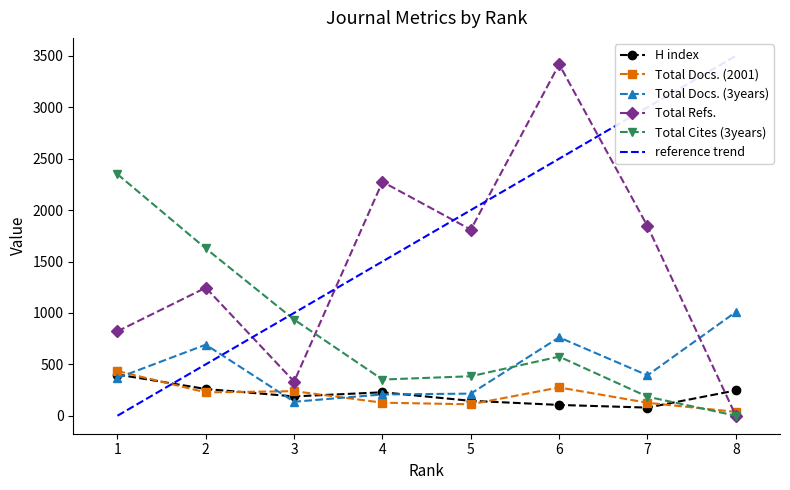

What is the sum of the Total Docs. (3years) values at 8 and 3?

1145